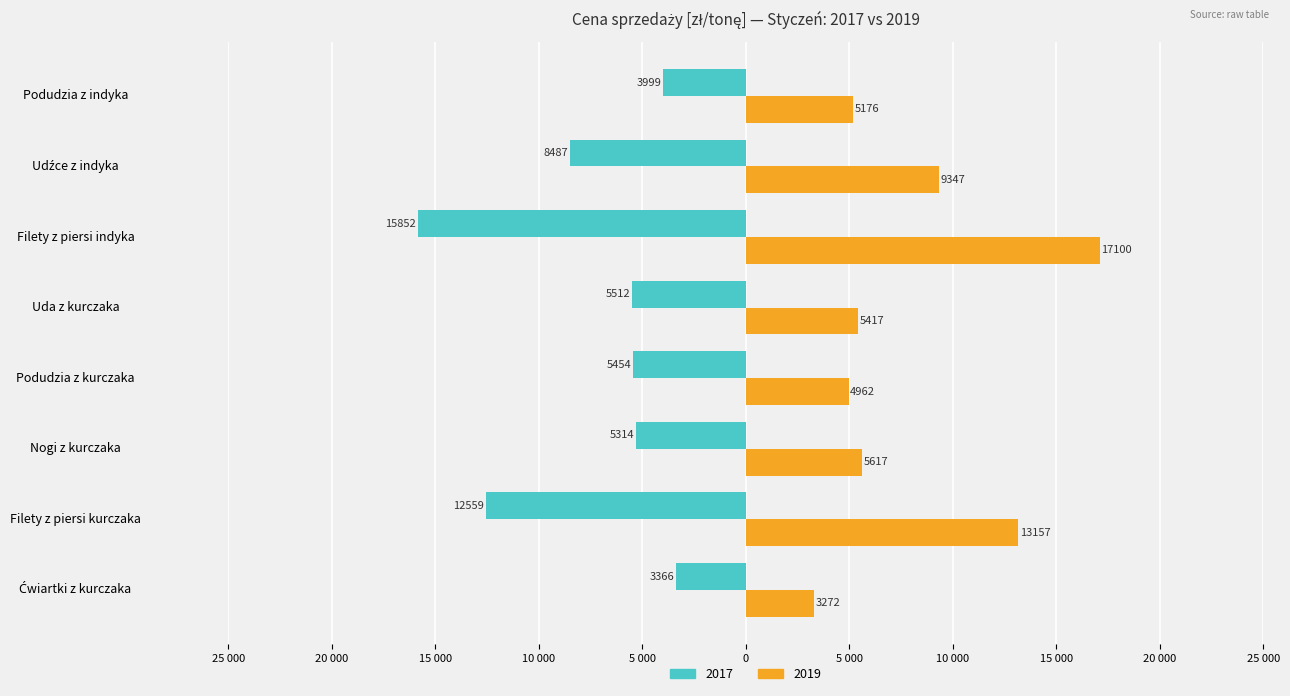

What is the sum of all 2017 values?

-60542.4